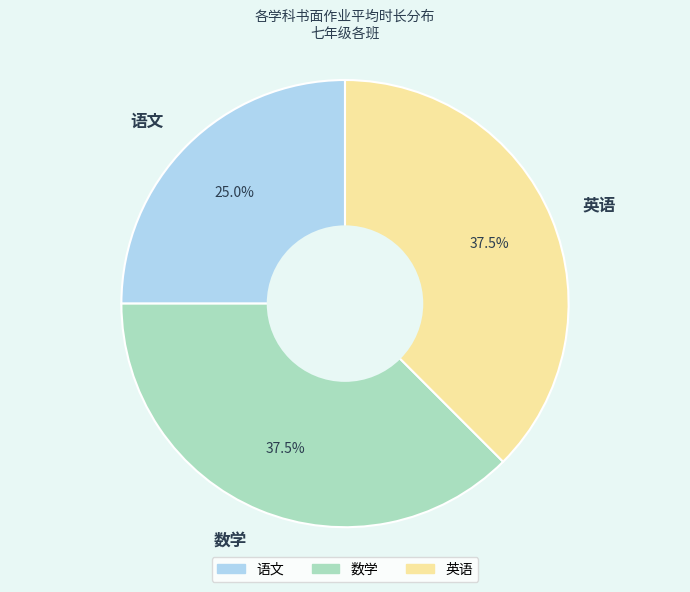

Combined, do 英语 and 语文 account for over 50%?

Yes